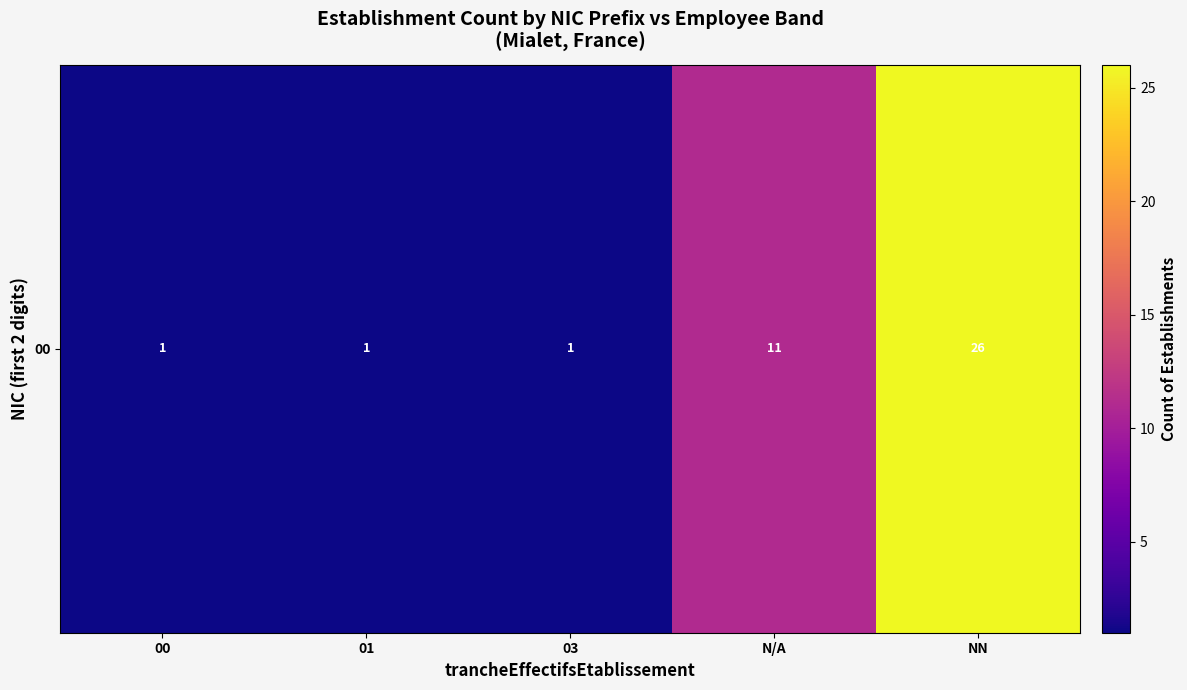

Which has a higher value, N/A or NN?

NN